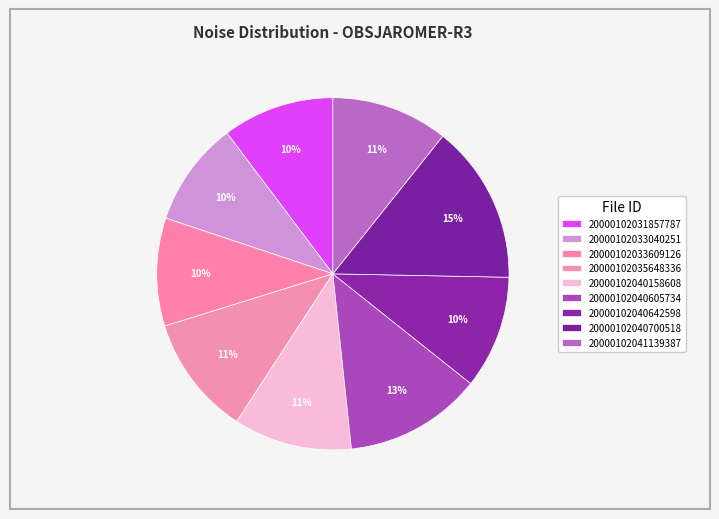

How many slices are in this pie chart?

9